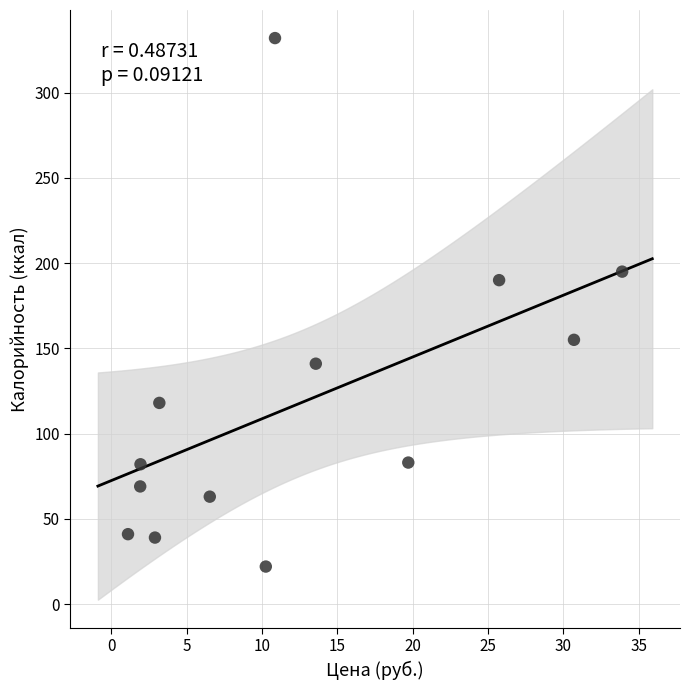

What Y value in the scatter plot is closest to 177?

190